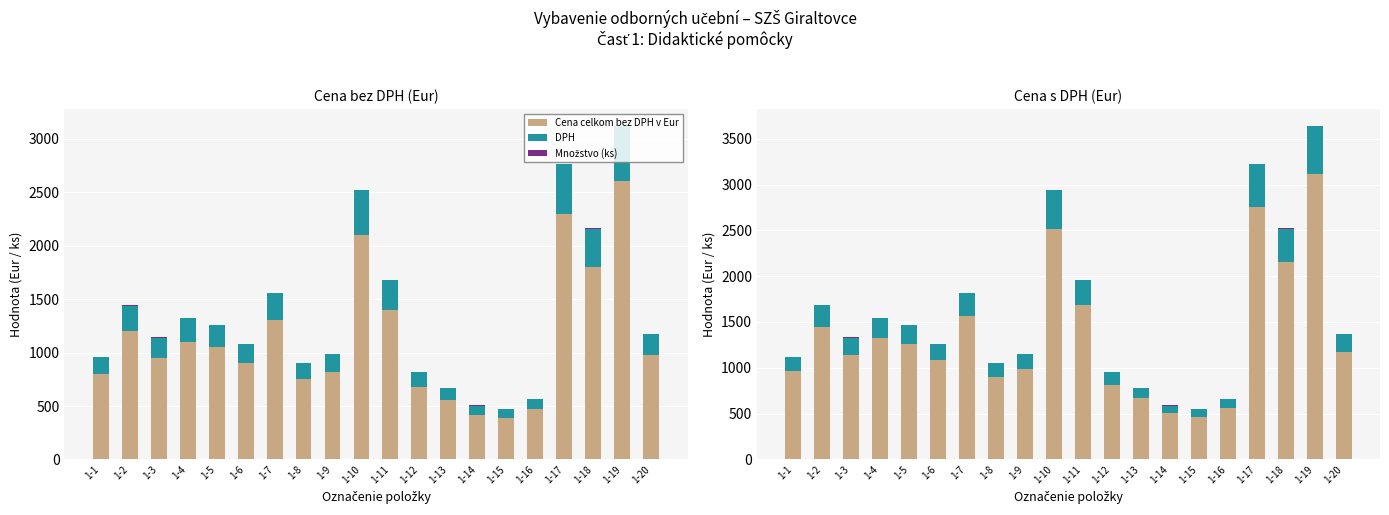

How many categories are shown in the chart?

20